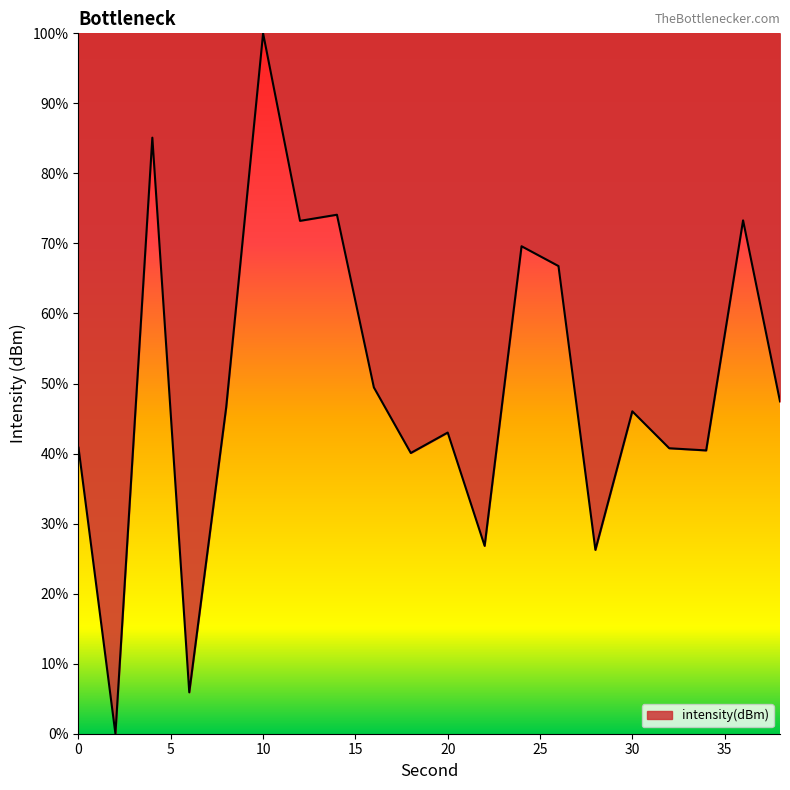

What is the difference between the maximum and minimum values?

100.0